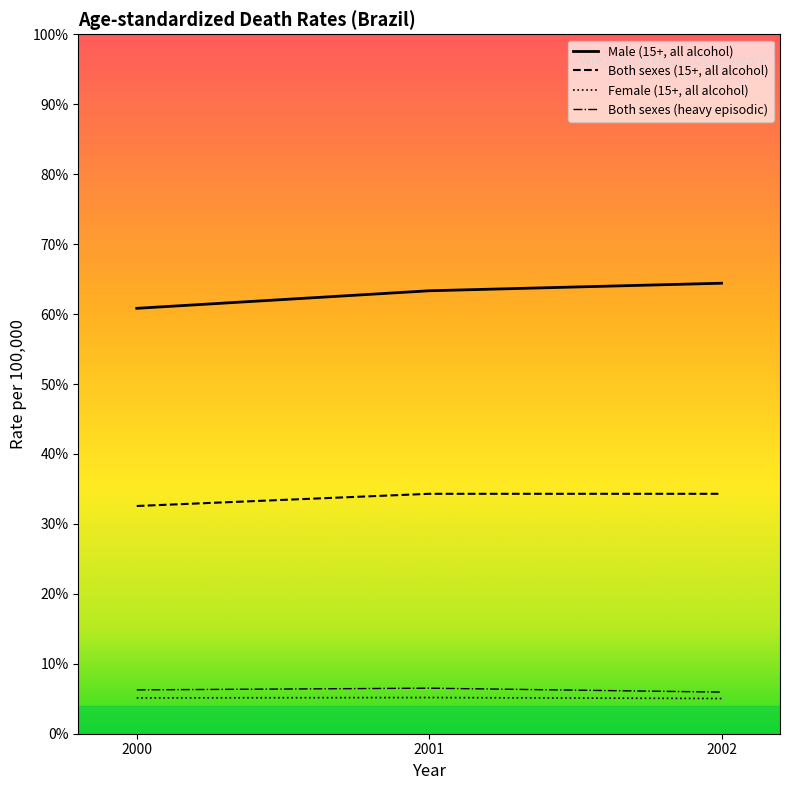

What is the spread (max minus min) of values at 2002?

59.4